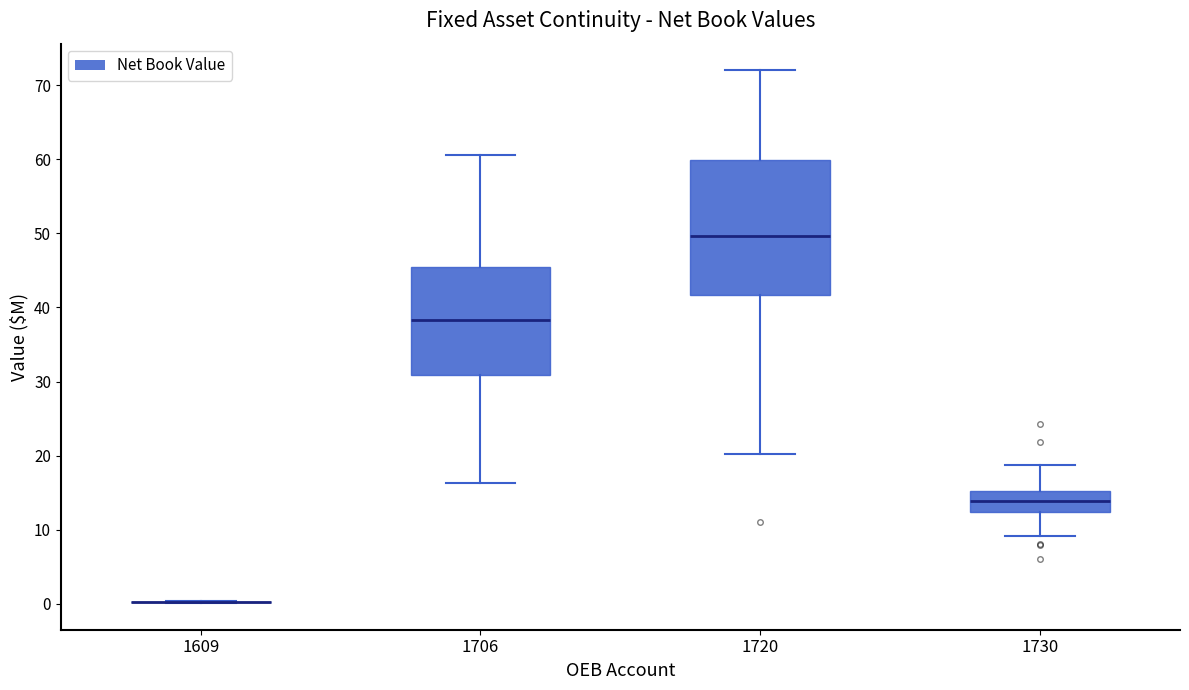

Comparing the boxes themselves (not the whiskers), which one is the tallest?

1720